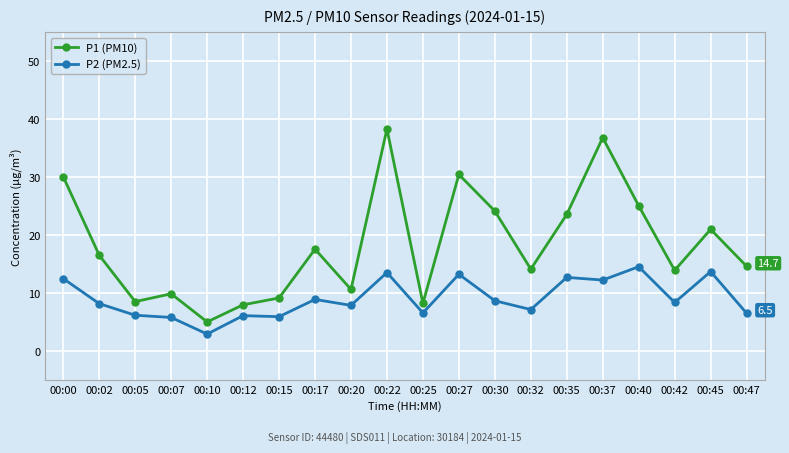

What is the approximate value of P2 (PM2.5) at 00:40?

14.6